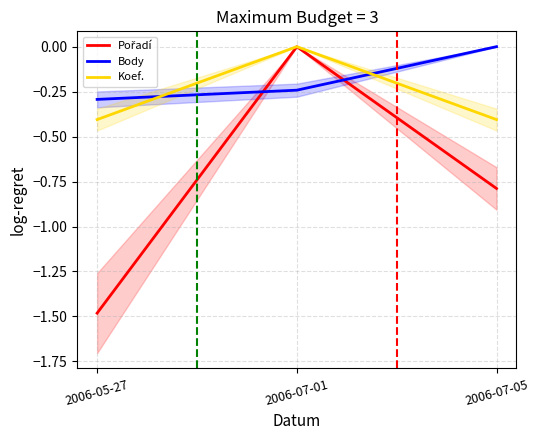

List the series in order of their overall mean, lowest first.

Pořadí, Koef., Body